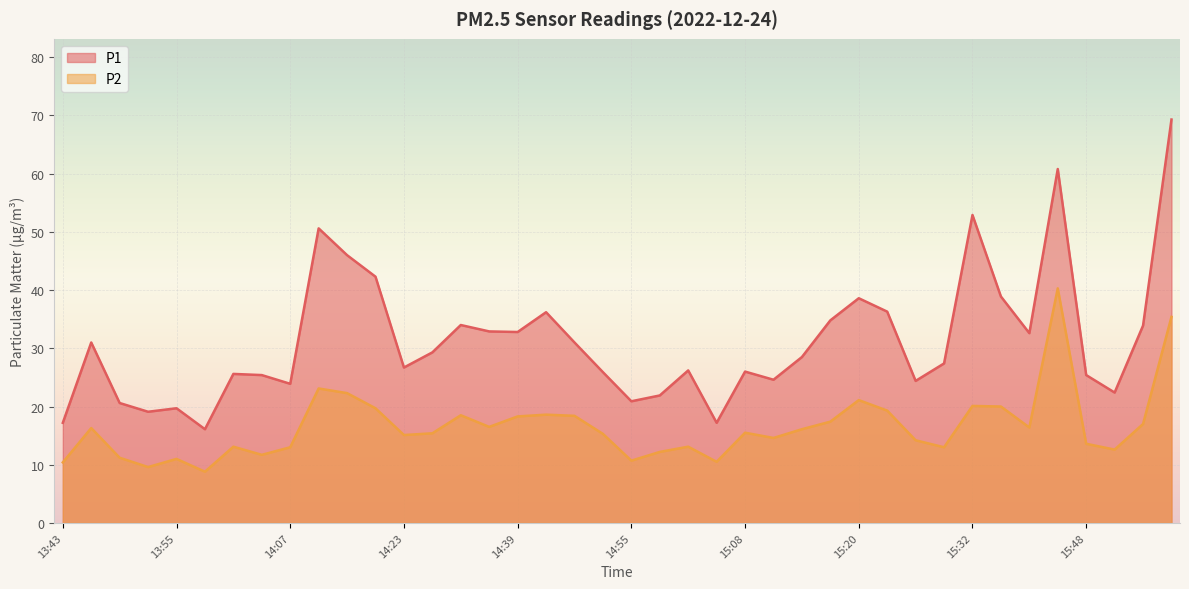

List the series in order of their overall mean, highest first.

P1, P2